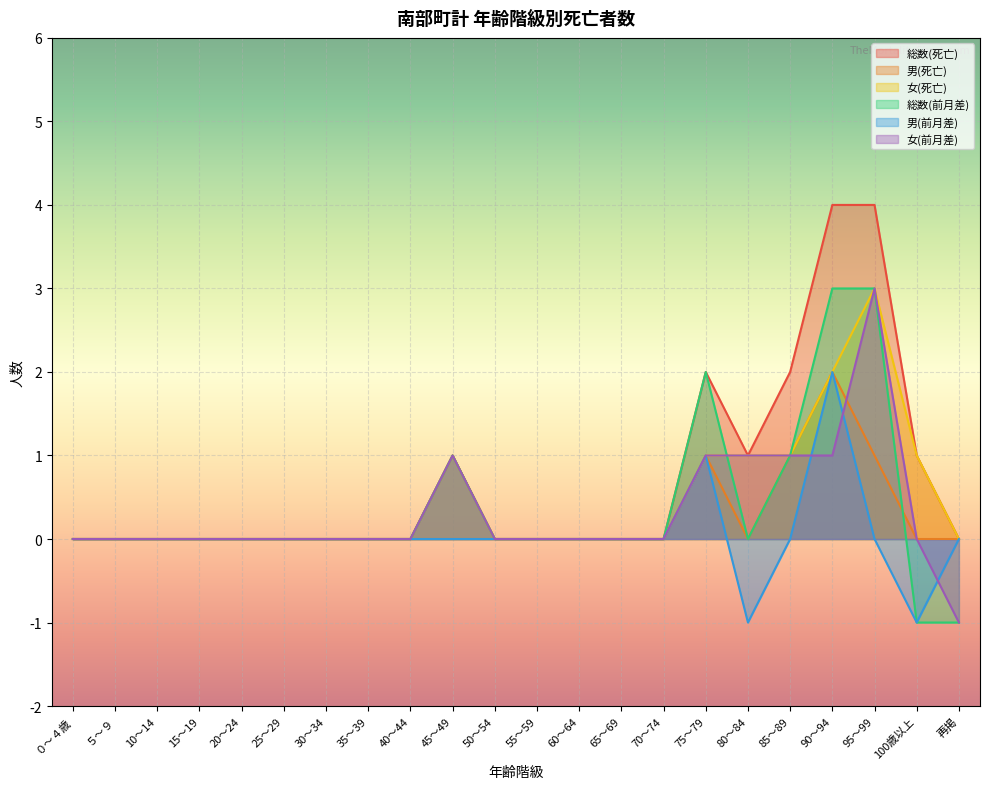

Where do 男(前月差) and 女(前月差) first cross each other?

85～89 and 90～94